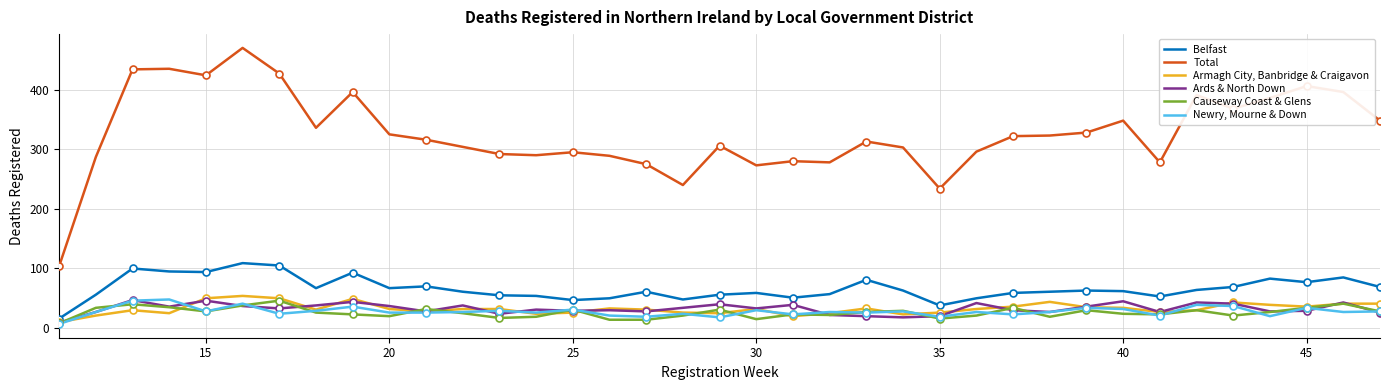

Is this an area chart (filled region under the line)?

No